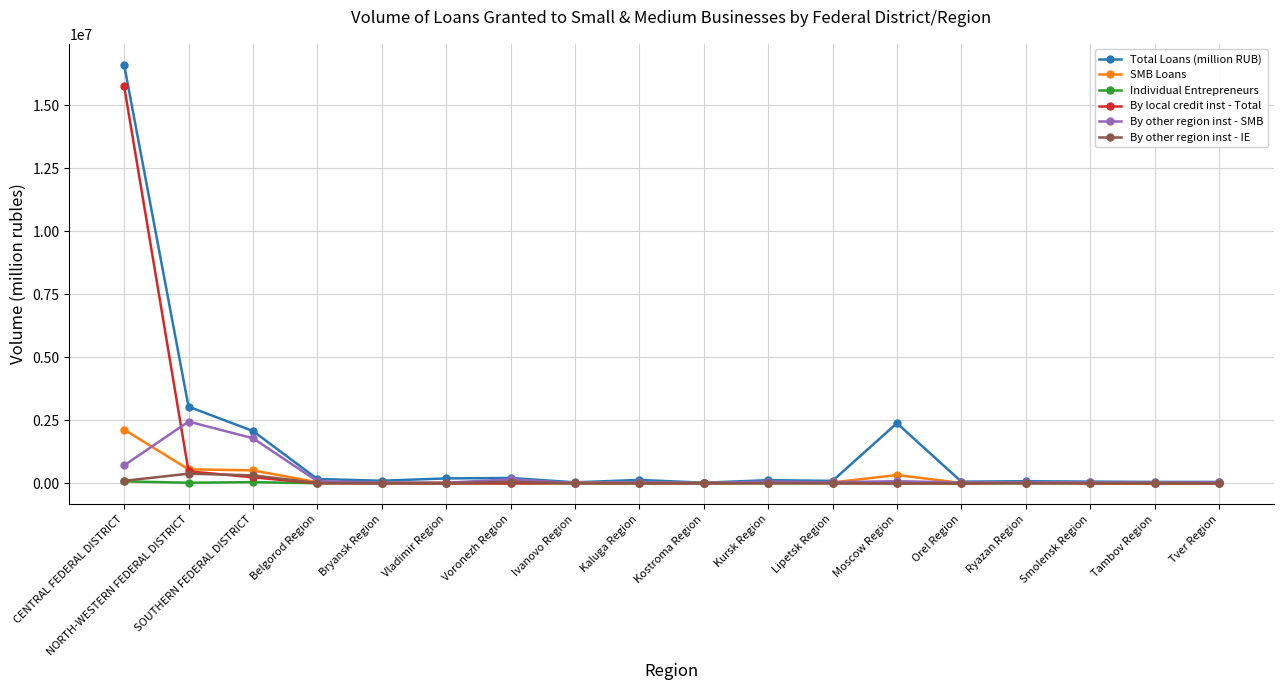

Which series has the largest total across all categories?

Total Loans (million RUB)